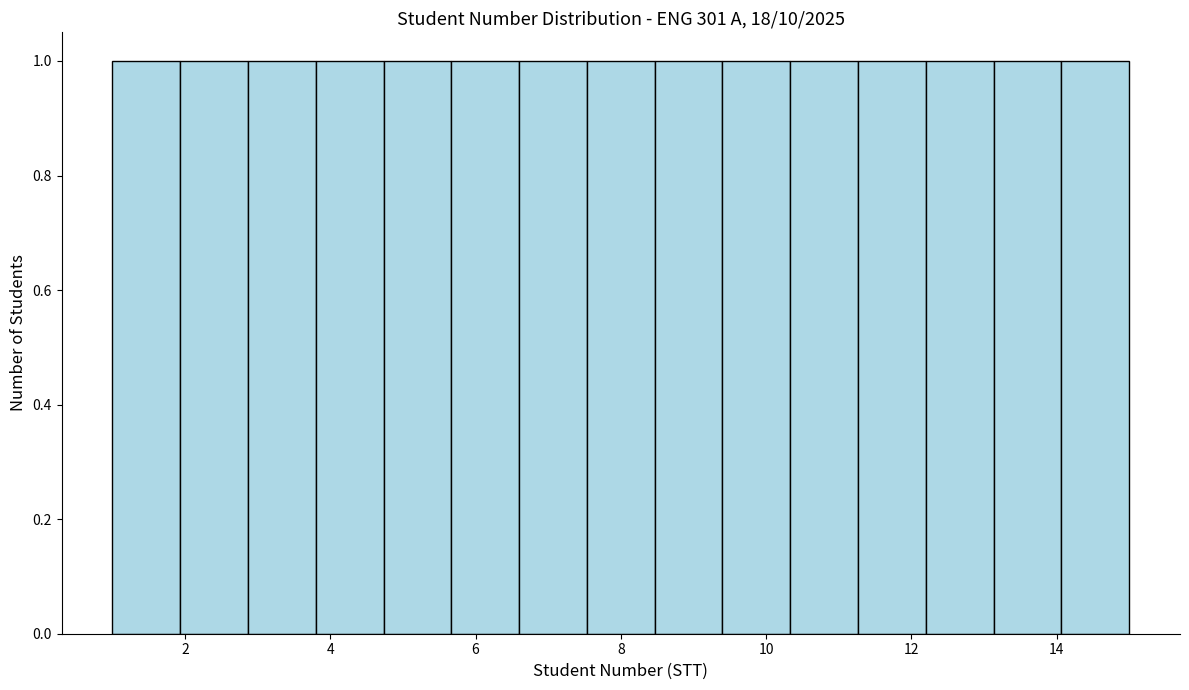

What is the height of the bar covering 10.4 to 11.2 on the x-axis? Neither the bar edges nor the heights are printed on the chart, so give them approximately, as read against the axes.

1